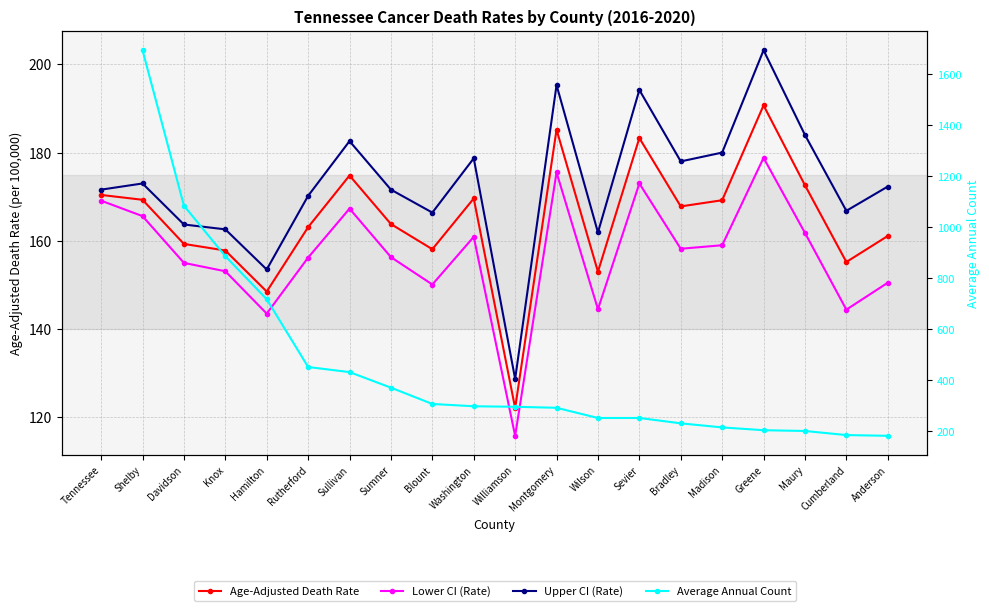

At how many categories does at least one series exceed 157?

18